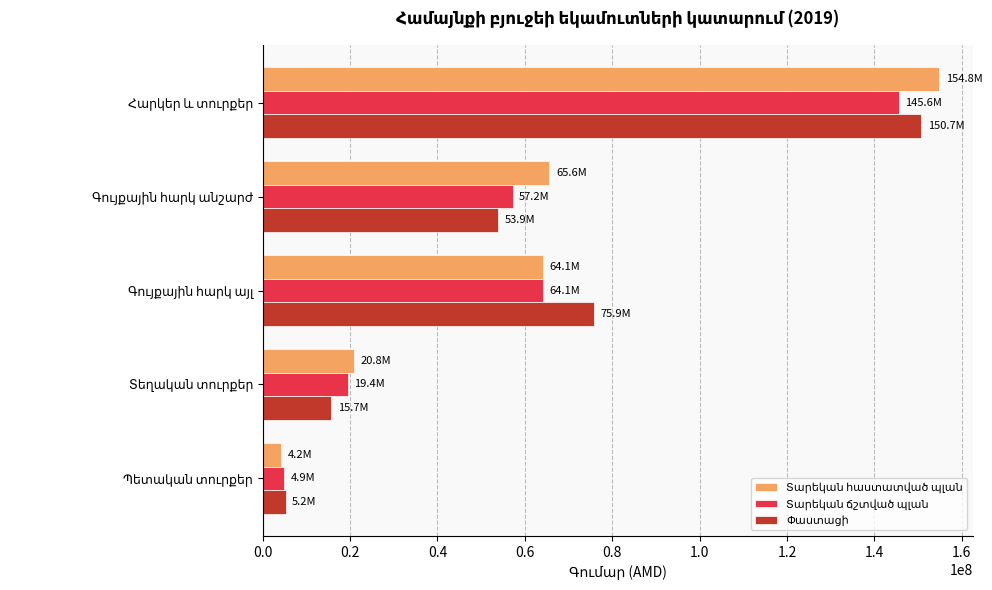

What is the smallest value displayed?

4200000